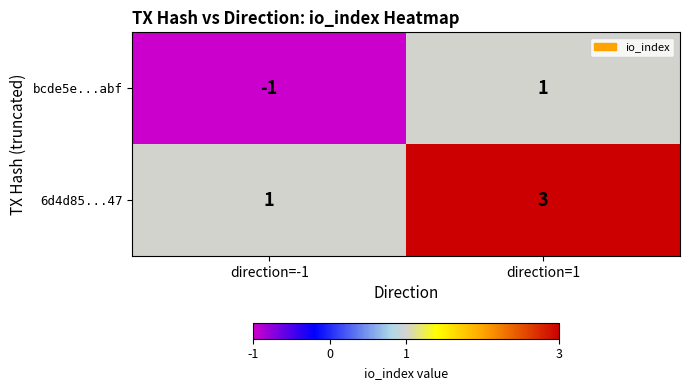

Rank the series at direction=-1 from highest to lowest value.

6d4d85...47, bcde5e...abf